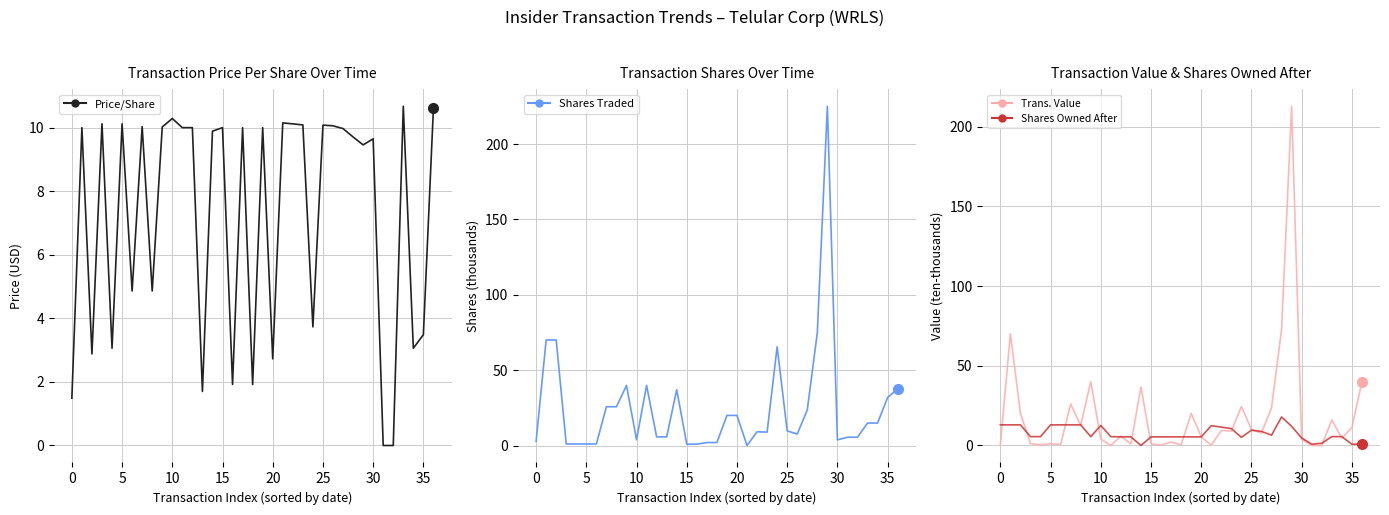

Is it true that Trans. Value equals 0.7 at 0?

False